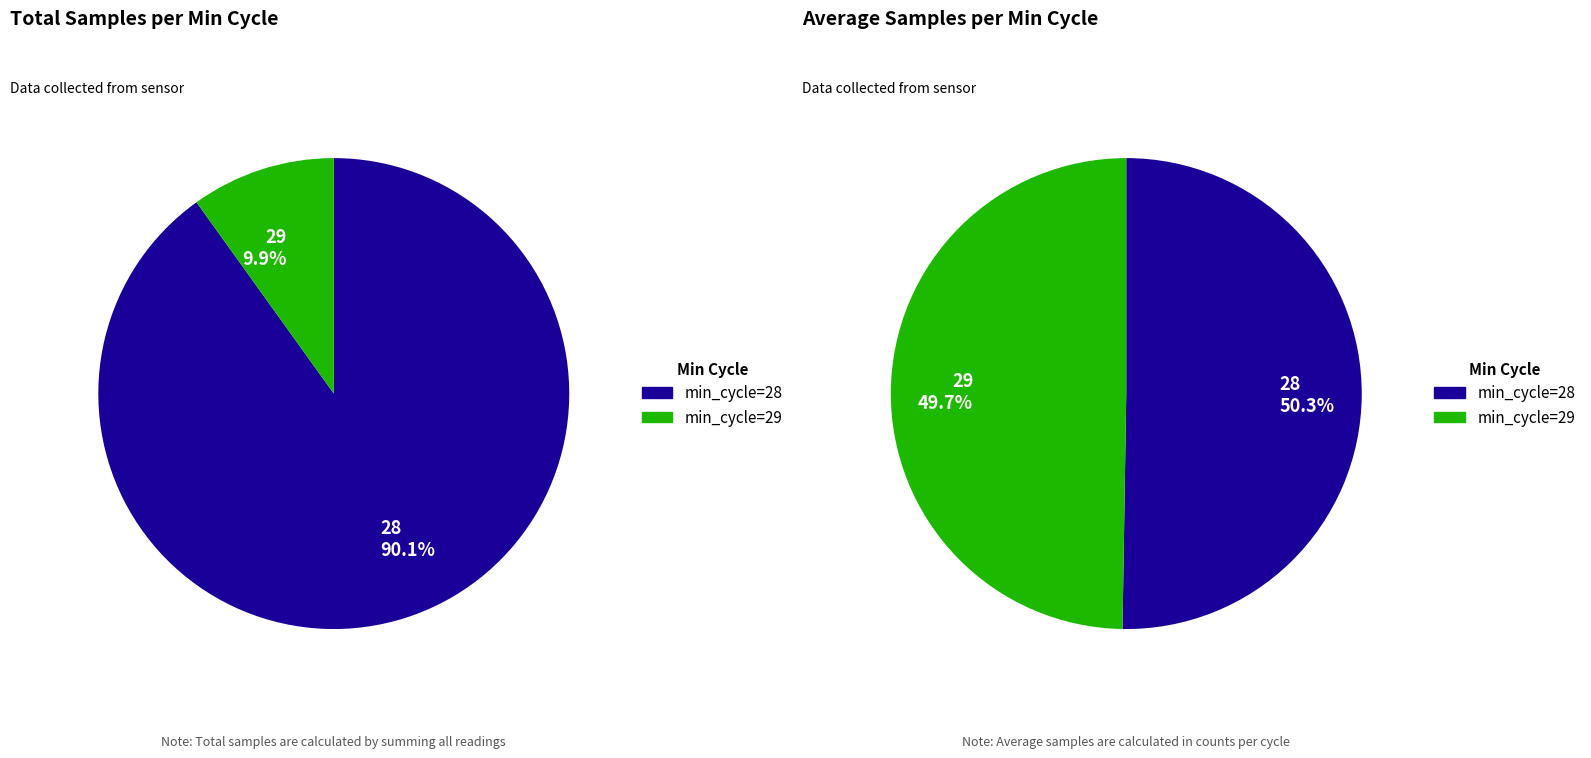

To the nearest percent, what is the difference between the Min_cycle_29 and Min_cycle_28 slice percentages?

1%